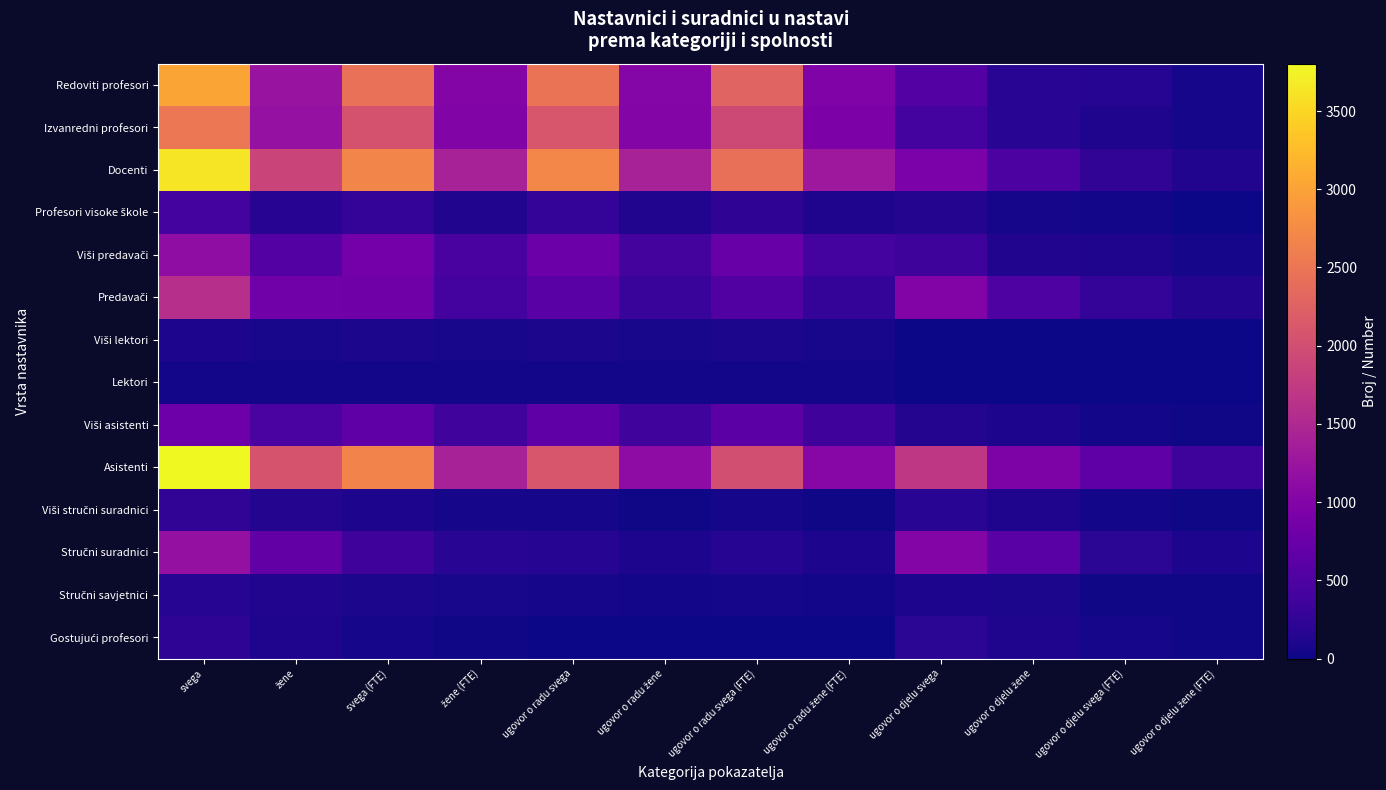

What is the maximum value shown in the chart?

3803.0